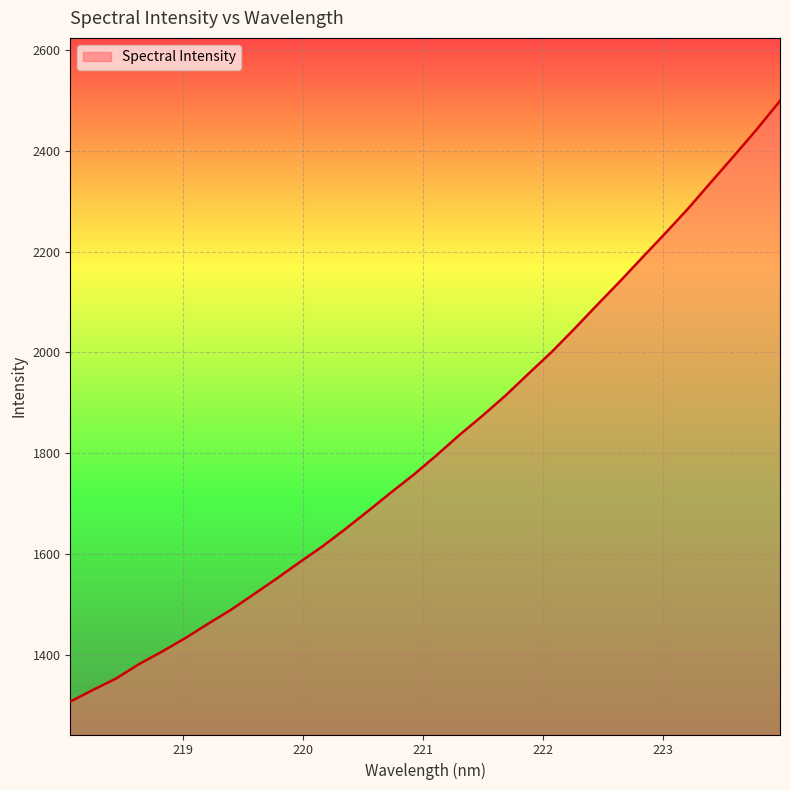

What is the minimum value shown in the chart?

1306.8